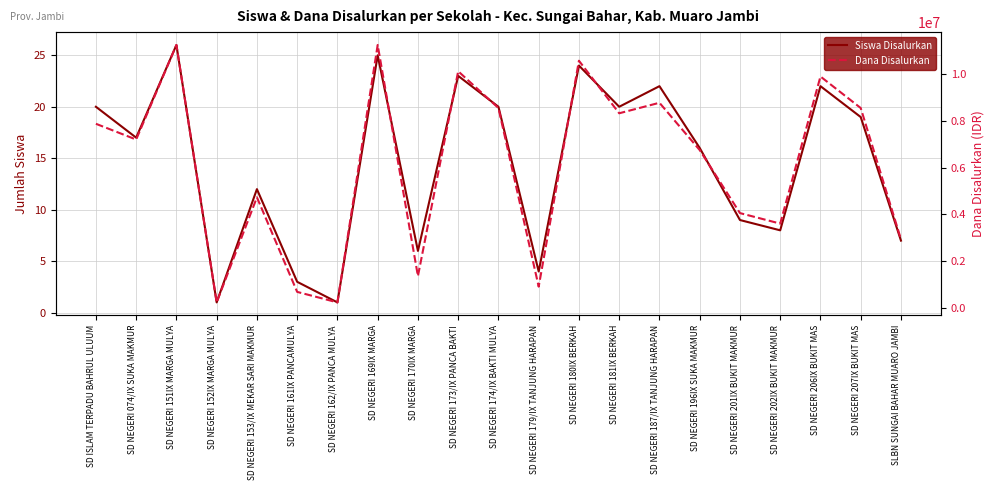

Reading left to right, what are all the values shown in this chart?

Siswa Disalurkan: 20	17	26	1	12	3	1	25	6	23	20	4	24	20	22	16	9	8	22	19	7
Dana Disalurkan: 7875000	7200000	11250000	225000	4725000	675000	225000	11250000	1350000	10125000	8550000	900000	10575000	8325000	8775000	6750000	4050000	3600000	9900000	8550000	2925000